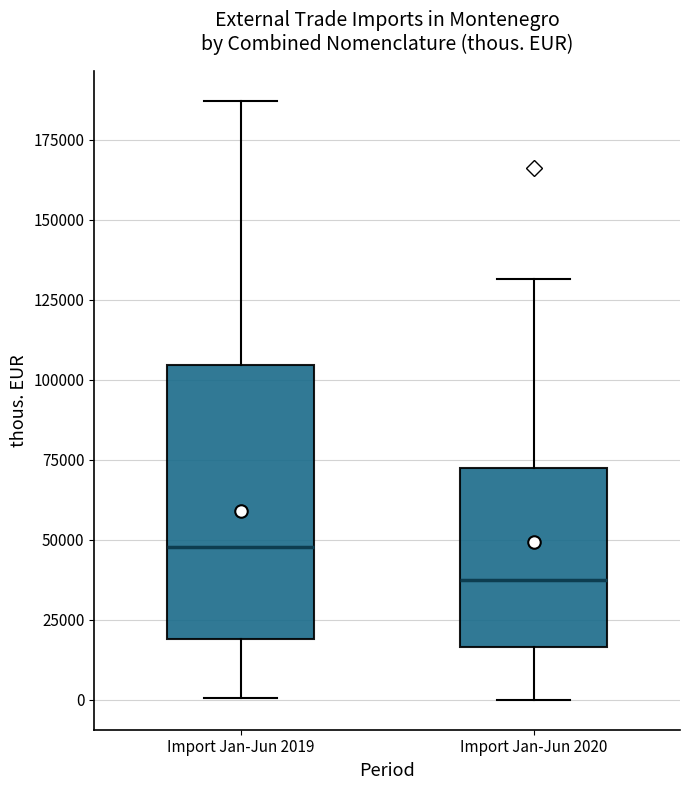

Reading left to right, transcribe this box plot: for each box, give where its median line is, the range the box spans, and where its two whiskers end, as read against the y-axis. The values are not printed on the chart, so give them approximately, as read against the axis.

Import Jan-Jun 2019: median 50000, box 20000 to 105000, whiskers 0 to 185000
Import Jan-Jun 2020: median 40000, box 15000 to 75000, whiskers 0 to 130000